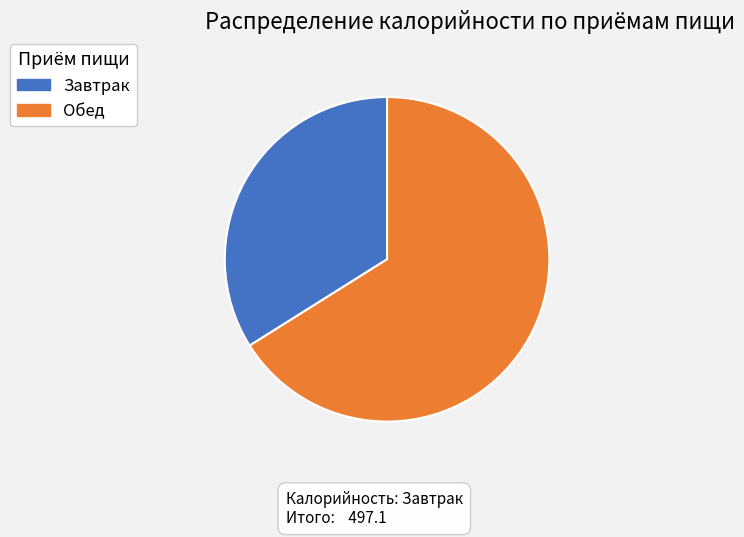

Is there a majority slice in this chart?

Yes